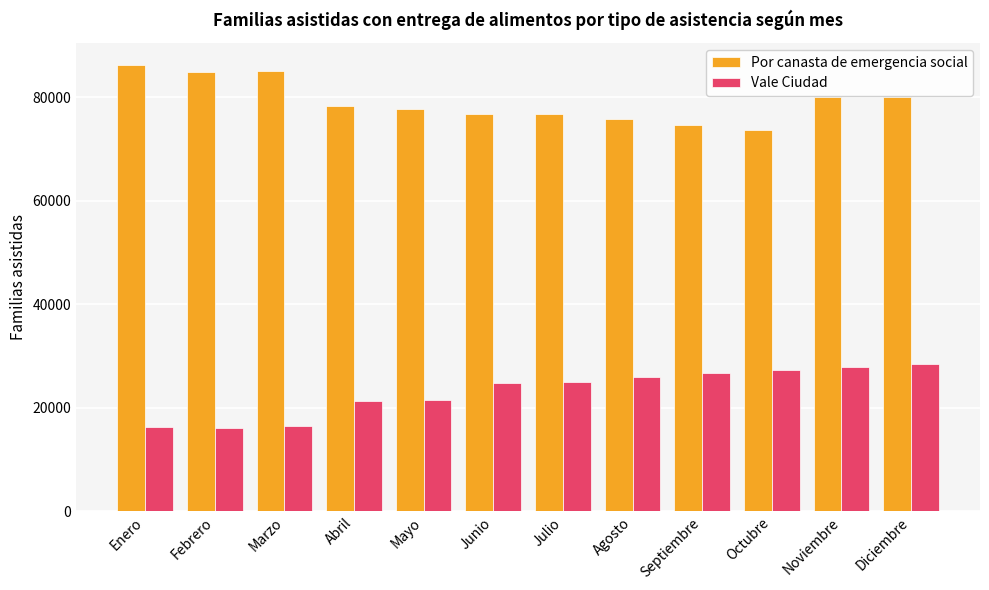

What is the spread (max minus min) of values at Julio?

51831